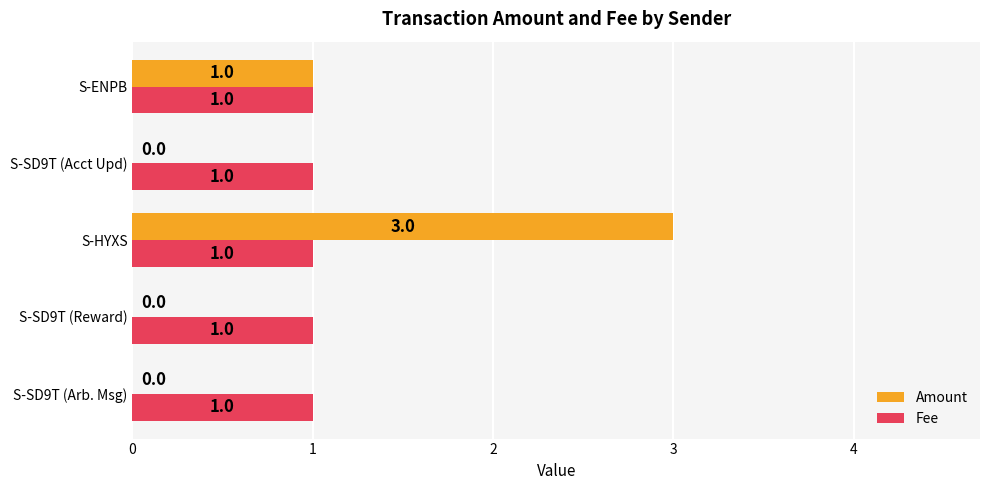

Is it true that Amount equals -2 at S-SD9T (Arb. Msg)?

False